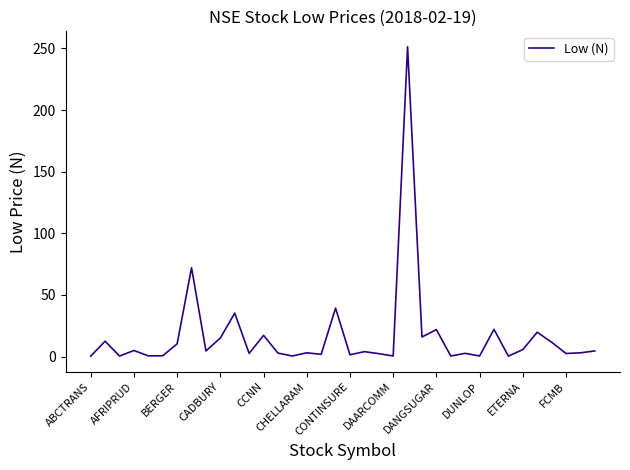

What is the maximum value shown in the chart?

251.3